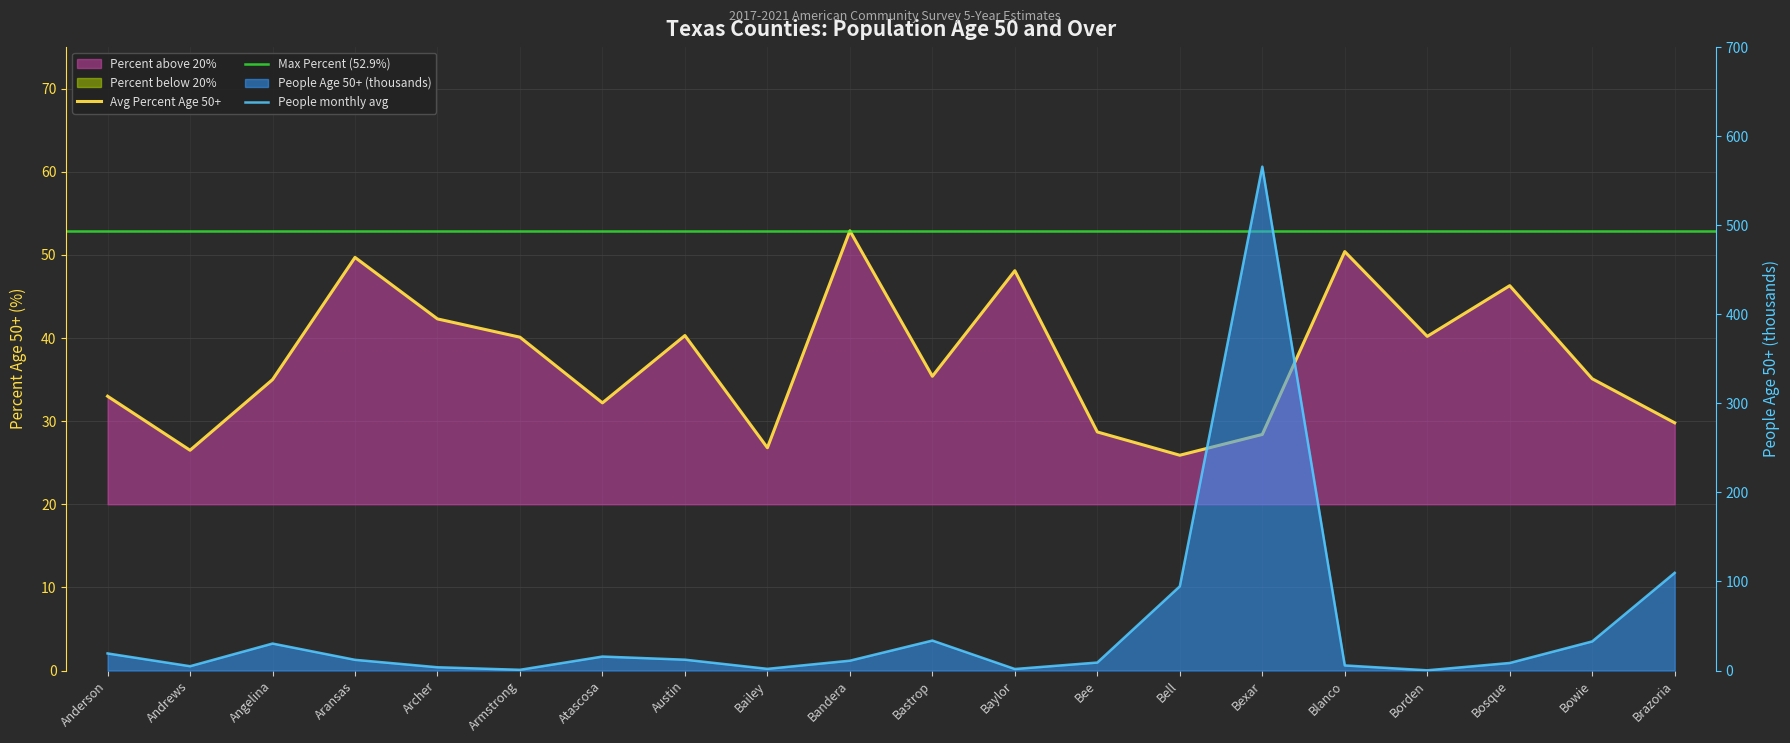

Where do People (Age 50+, thousands) and Percent (Age 50+) first cross each other?

Bee and Bell